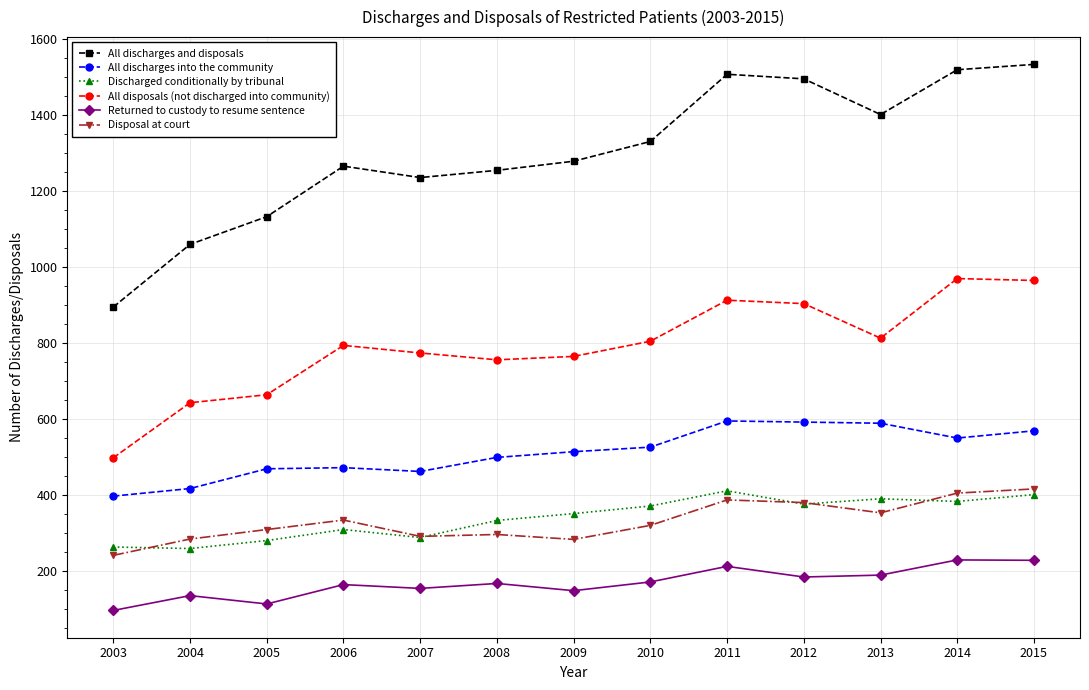

What are all the series names shown in the legend?

All discharges and disposals, All discharges into the community, Discharged conditionally by tribunal, All disposals (not discharged into community), Returned to custody to resume sentence, Disposal at court